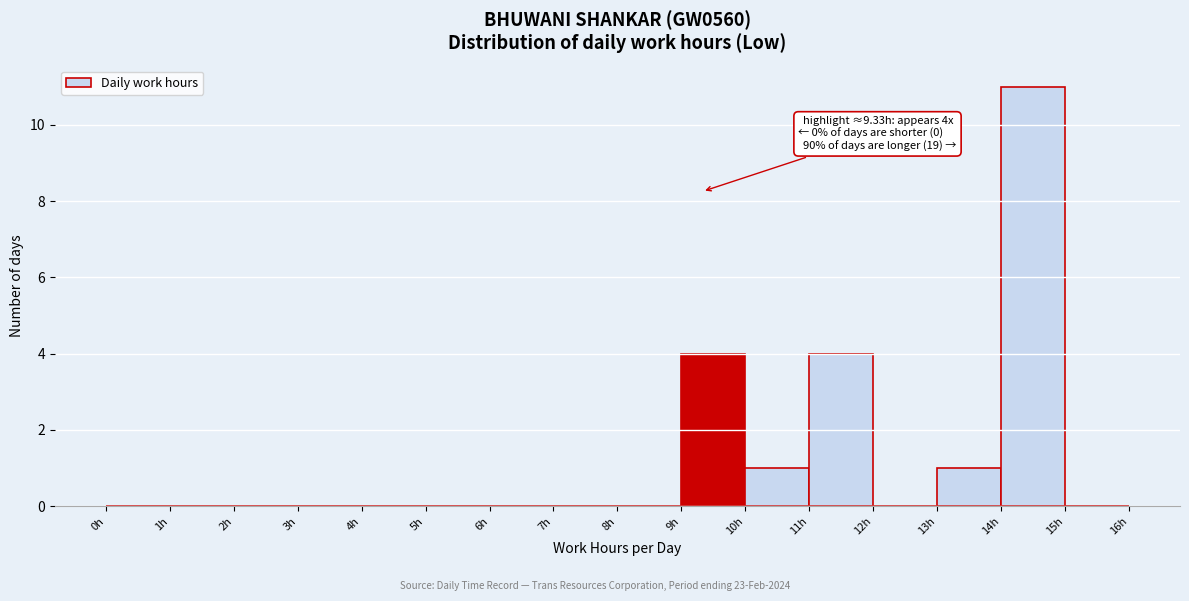

Over which range of the x-axis is the bar tallest?

14 to 15